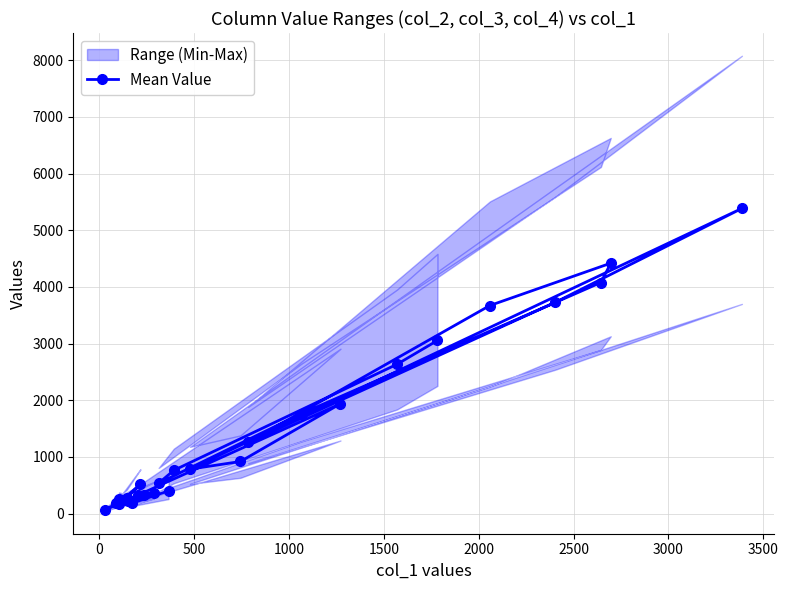

What is the value of the Mean Value point at the 6th from the left?

283.3